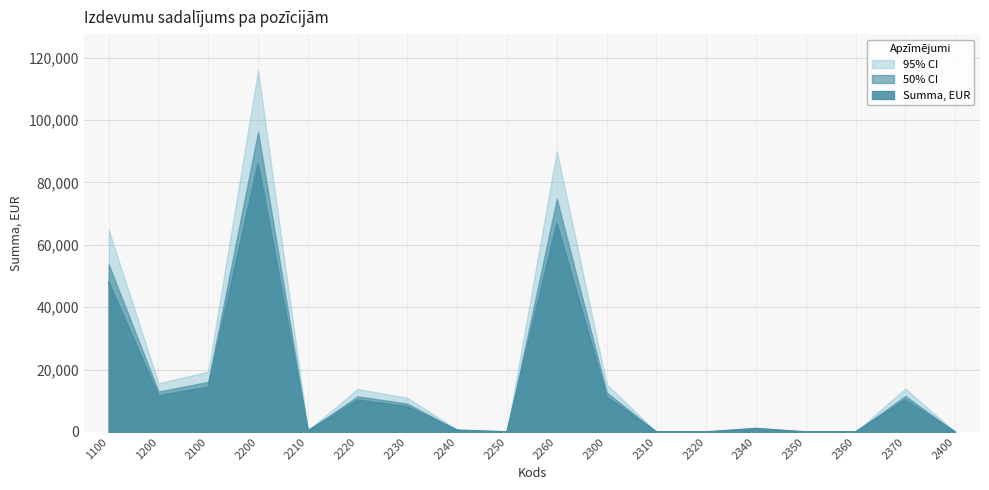

What is the difference between the maximum and minimum values?

85856